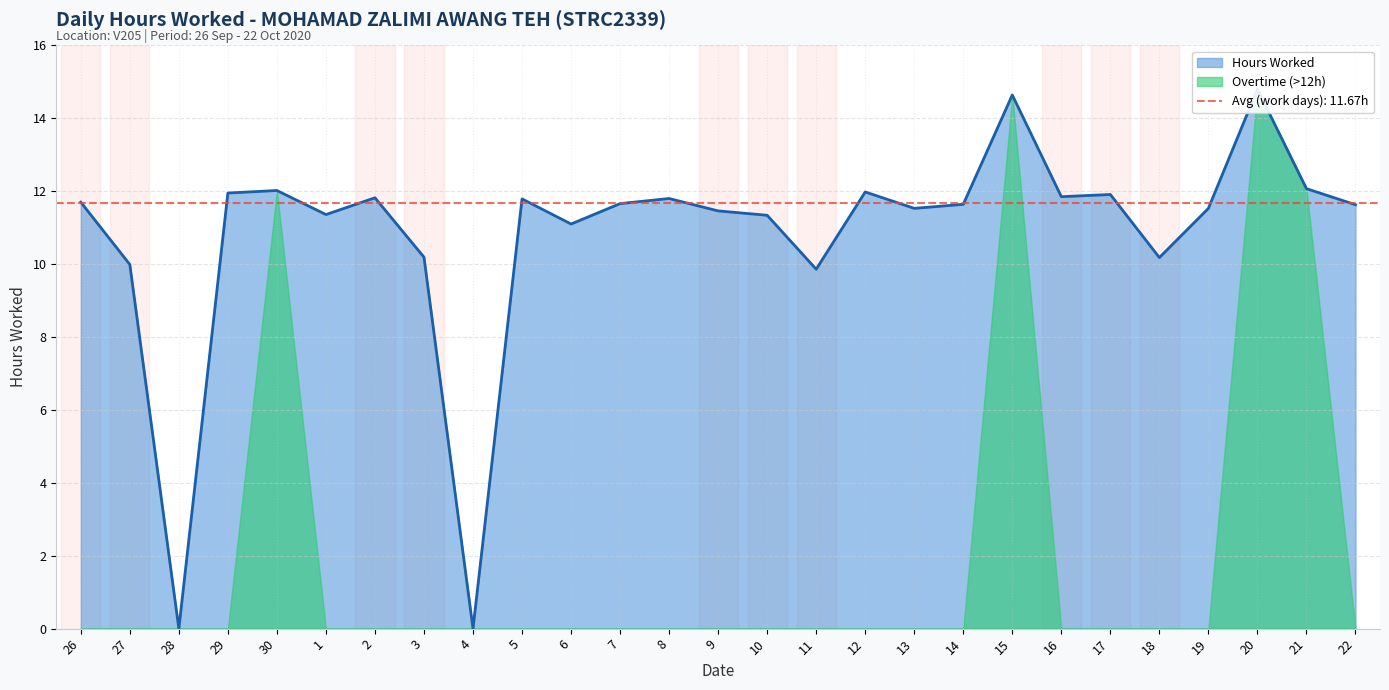

How many values are above zero?

25